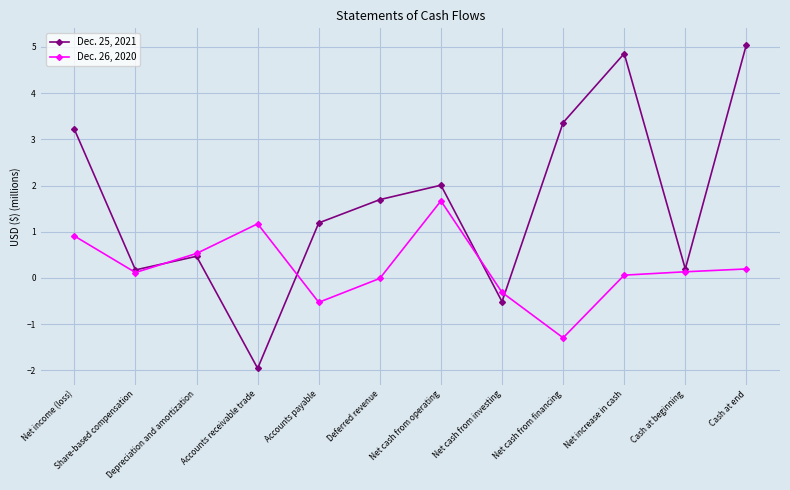

What is the value of the Dec. 25, 2021 point at the 6th from the left?

1.7